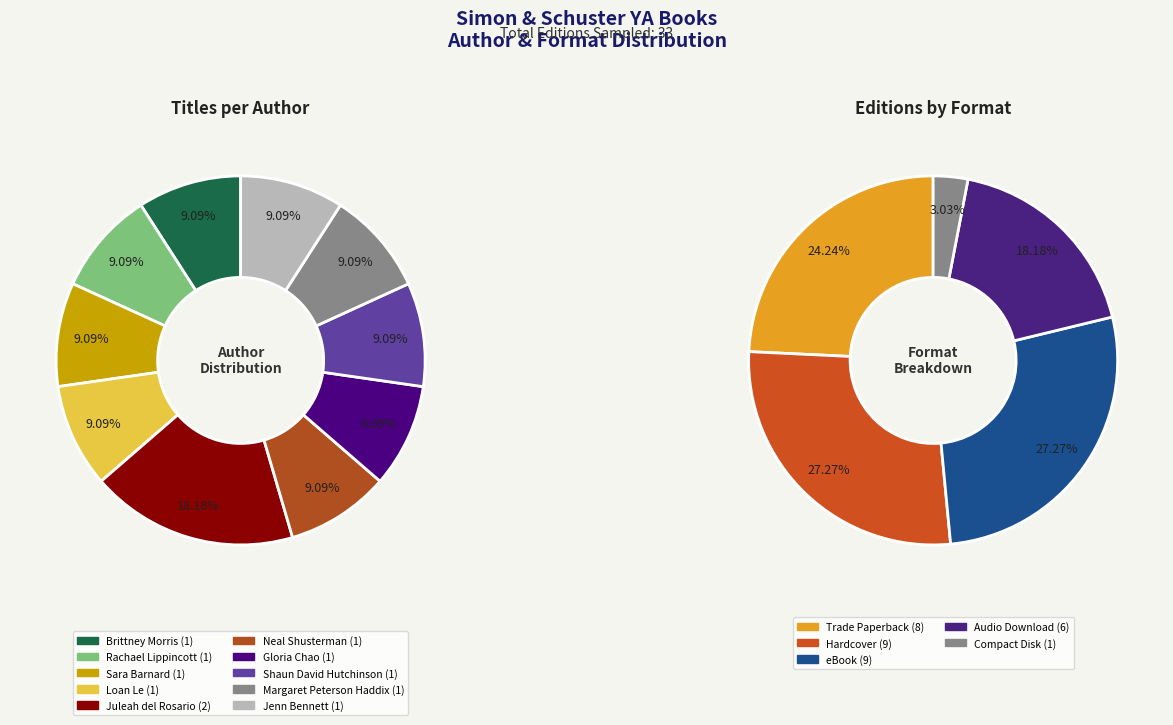

To the nearest percent, what portion does Jenn Bennett represent?

9%